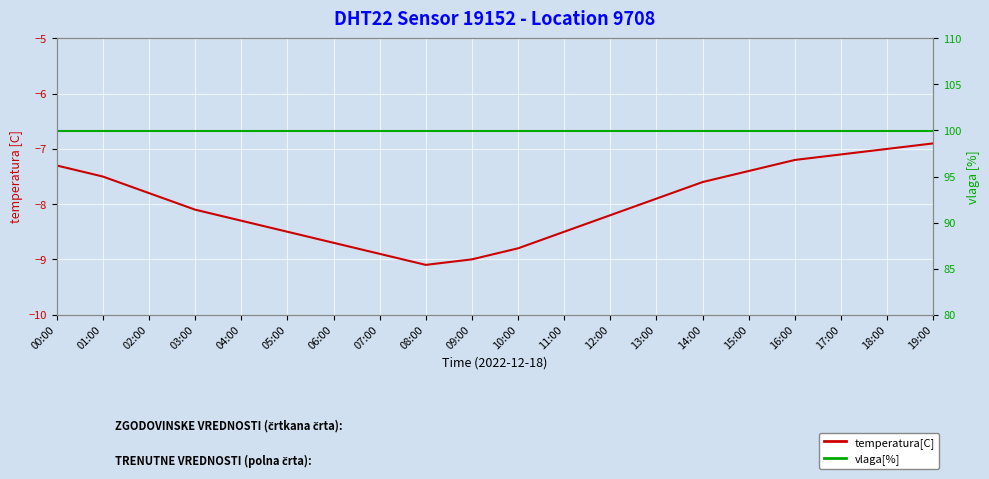

True or false: temperatura[C] and vlaga[%] cross at least once.

False